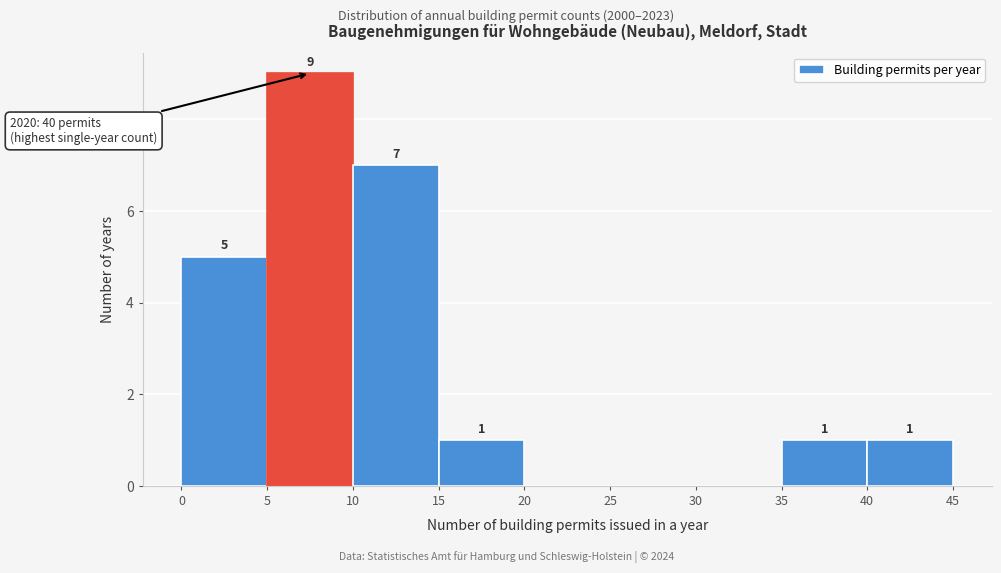

Which range on the x-axis has the tallest bar?

5 to 10